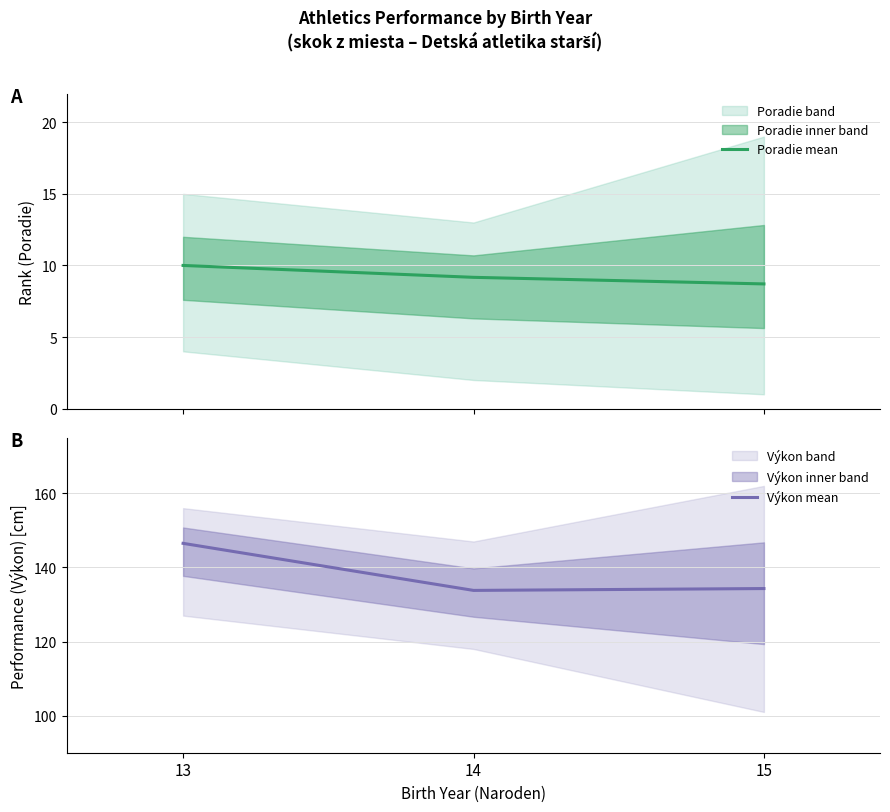

Reading left to right, transcribe all the data shown in this chart.

Poradie mean: 10.0	9.2	8.7
Výkon mean: 146.5	133.8	134.3